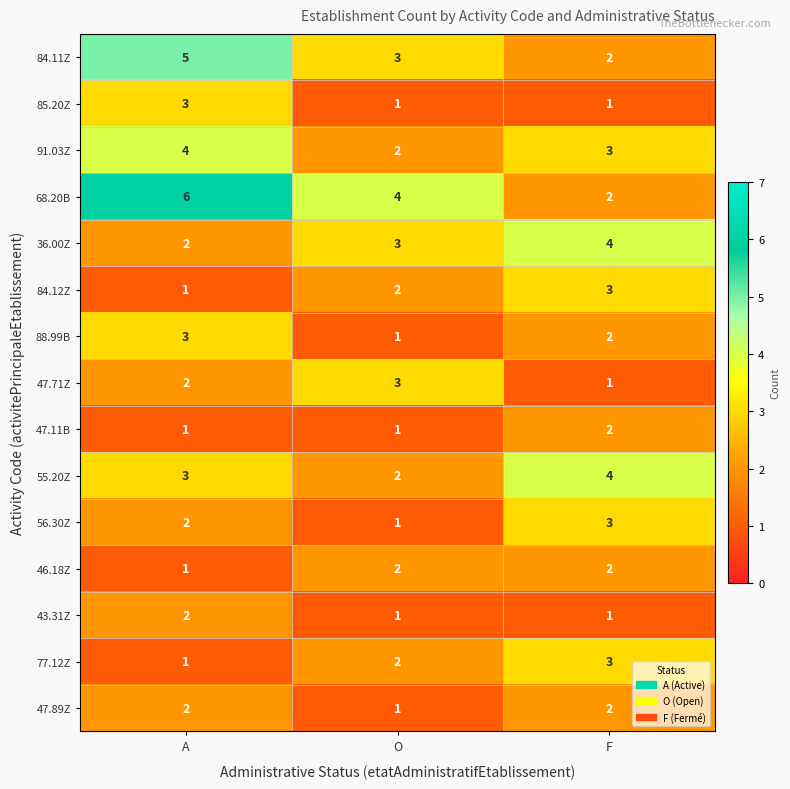

What is the total value across all series at O?

29